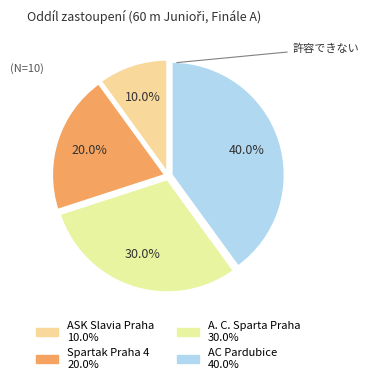

How many segments does this pie chart have?

4